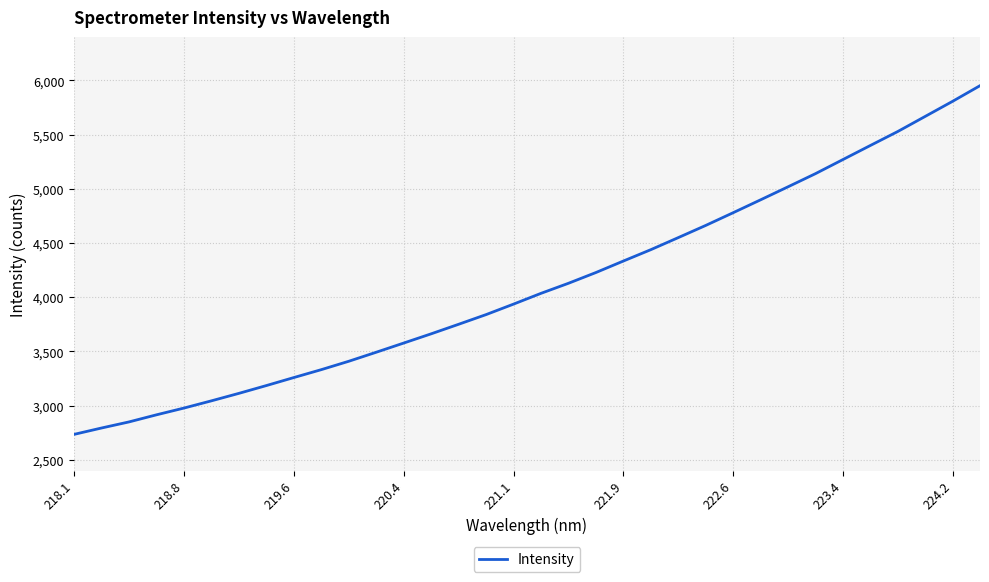

What is the minimum value shown in the chart?

2733.6